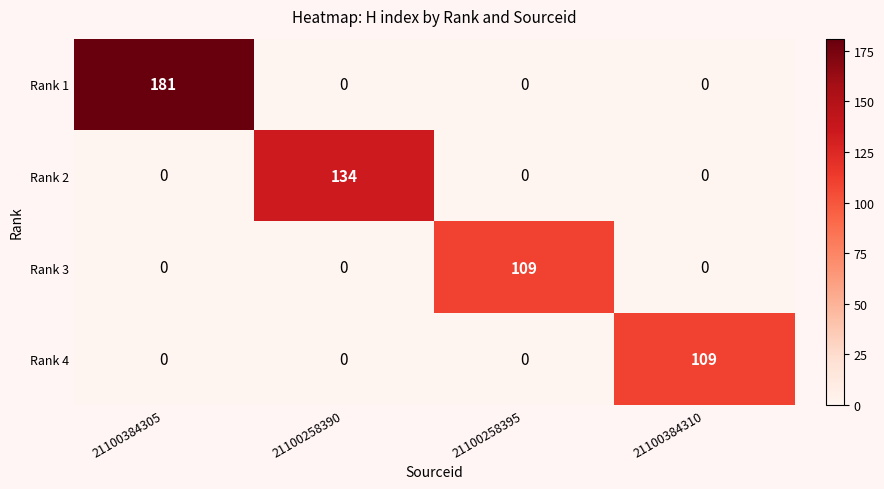

How many positive values does the Rank 1 series have?

1